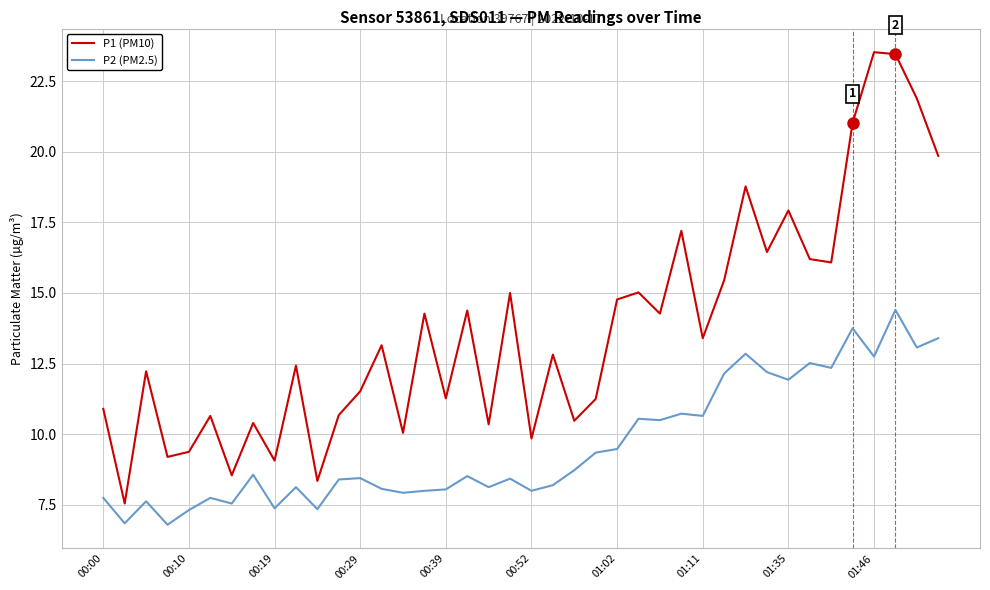

Which series has the largest range (max minus min)?

P1 (PM10)